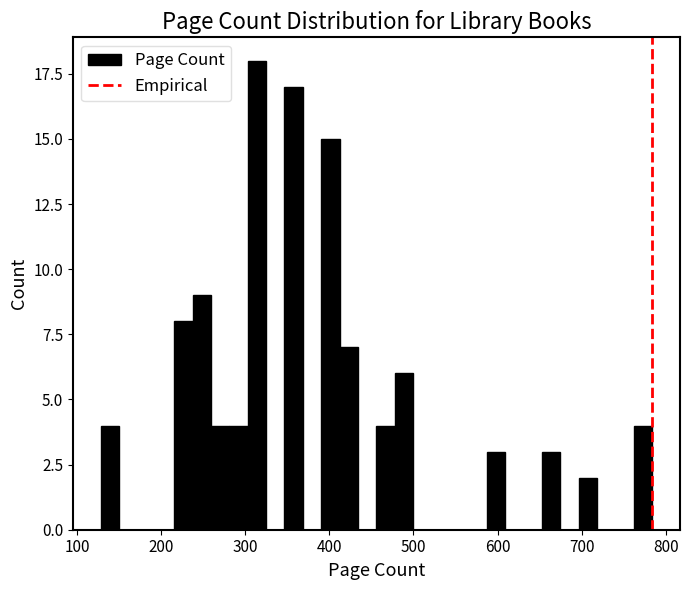

Around what value on the x-axis is the tallest bar? Give the approximate position of its centre, as read against the axis.

310